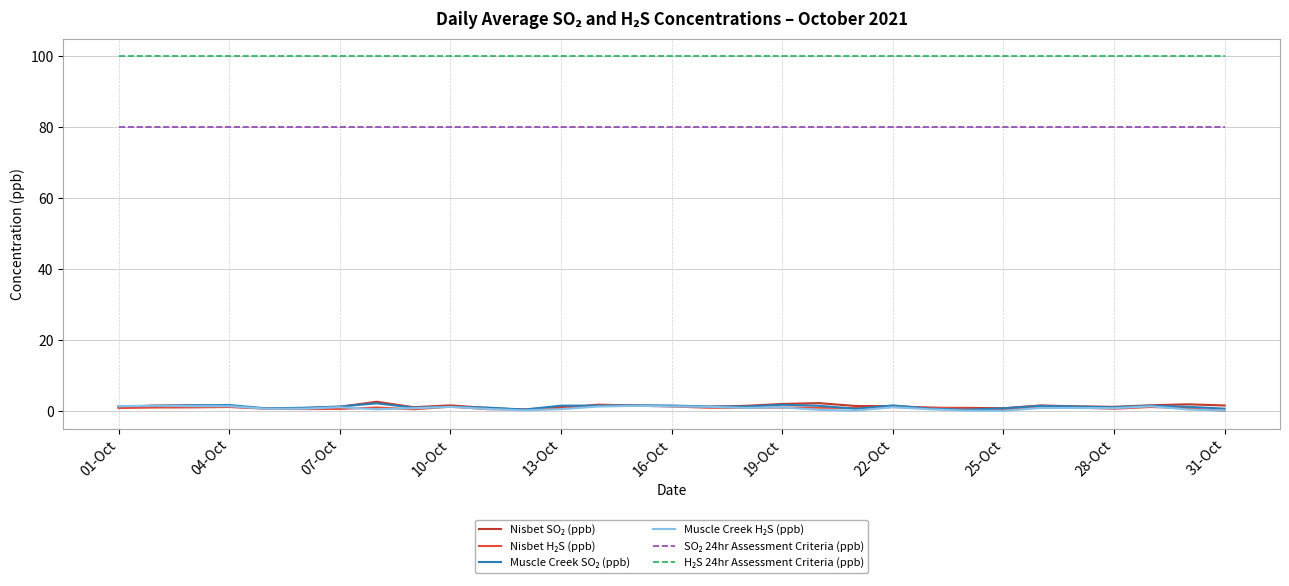

Is this an area chart (filled region under the line)?

No